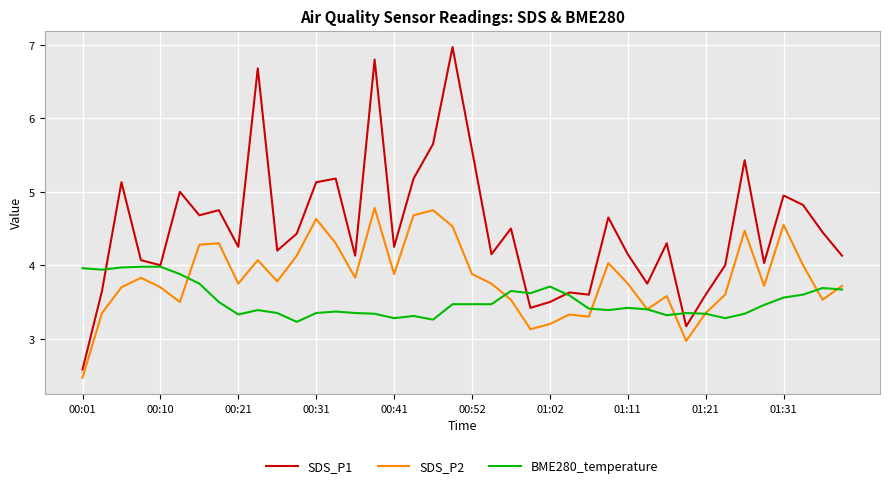

How many values in the SDS_P2 series exceed 3?

38